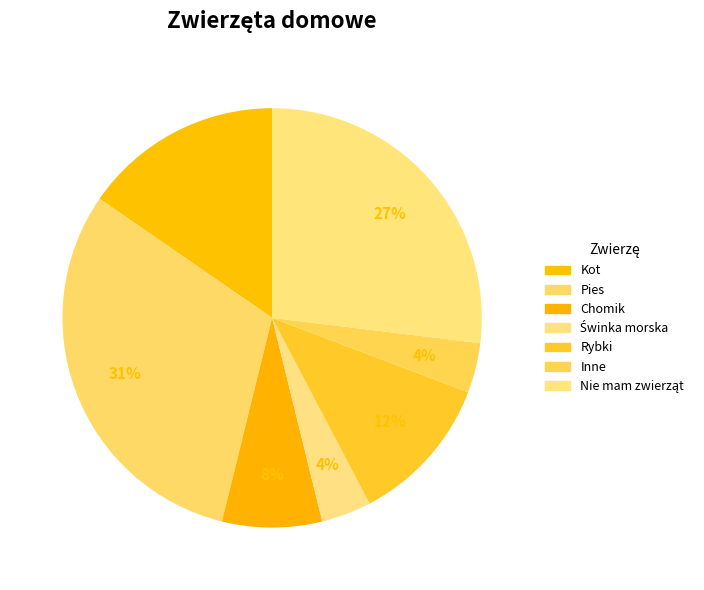

To the nearest percent, what is the combined percentage of Chomik and Kot?

23%